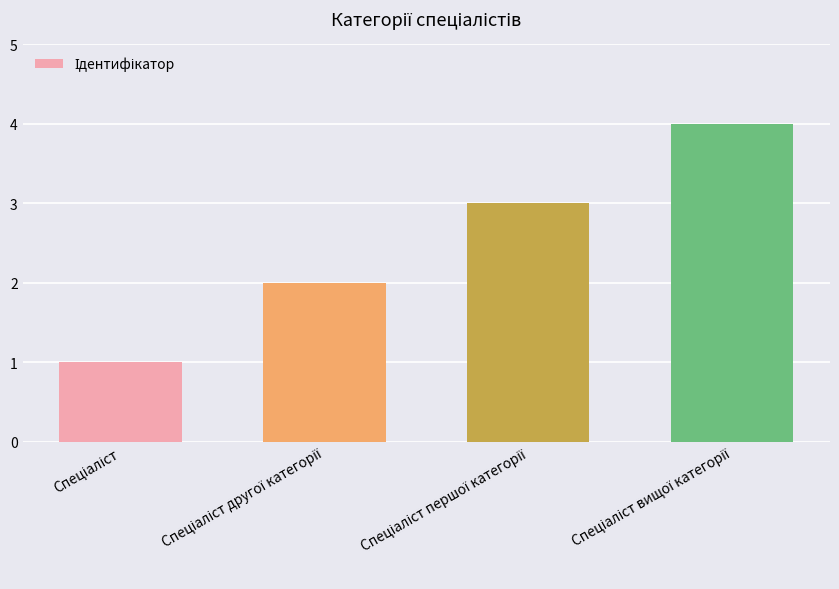

What is the maximum value shown in the chart?

4